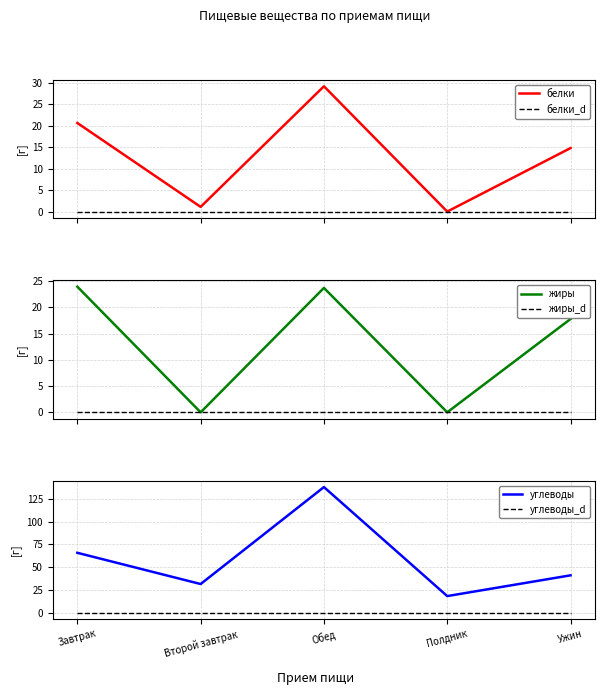

Reading left to right, what are all the values shown in this chart?

белки: 20.6	1.2	29.1	0.1	14.8
белки_d: 0.0	0.0	0.0	0.0	0.0
жиры: 24.0	0.0	23.7	0.0	17.8
жиры_d: 0.0	0.0	0.0	0.0	0.0
углеводы: 65.7	31.5	137.8	18.2	41.0
углеводы_d: 0.0	0.0	0.0	0.0	0.0